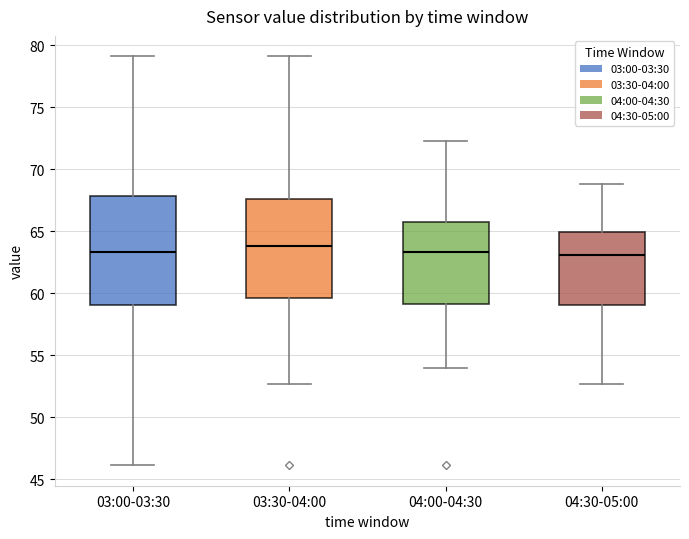

Reading left to right, read every box against the y-axis: the position of its median line, the range the box covers, and the ends of its whiskers. The values are not printed on the chart, so give them approximately, as read against the axis.

03:00-03:30: median 63.5, box 59.0 to 68.0, whiskers 46.0 to 79.0
03:30-04:00: median 64.0, box 59.5 to 67.5, whiskers 52.5 to 79.0
04:00-04:30: median 63.5, box 59.0 to 65.5, whiskers 54.0 to 72.5
04:30-05:00: median 63.0, box 59.0 to 65.0, whiskers 52.5 to 69.0